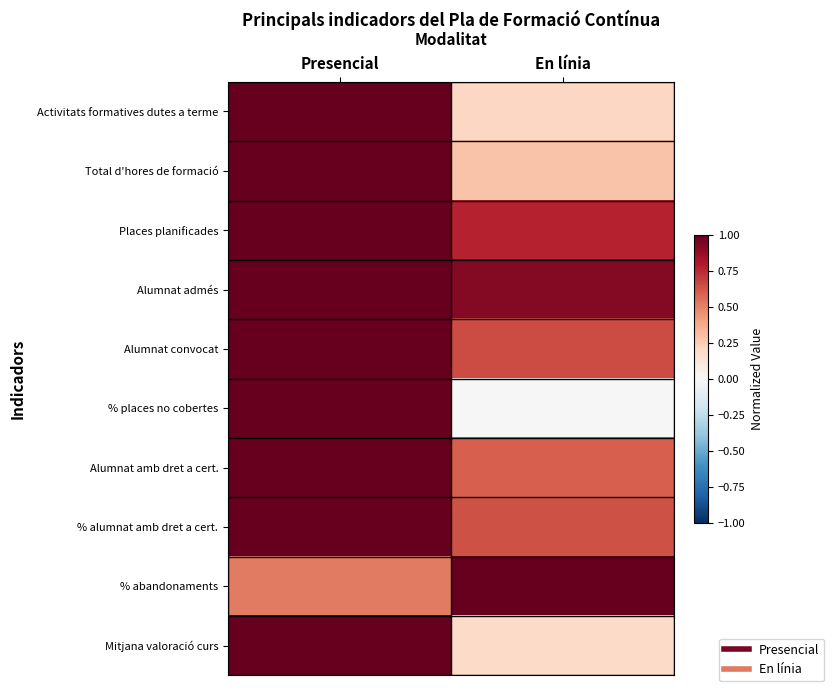

Reading left to right, extract all data points from this chart.

Activitats formatives dutes a terme: Presencial=1.0	En línia=0.2
Total d'hores de formació: Presencial=1.0	En línia=0.3
Places planificades: Presencial=1.0	En línia=0.8
Alumnat admés: Presencial=1.0	En línia=0.9
Alumnat convocat: Presencial=1.0	En línia=0.7
% places no cobertes: Presencial=1.0	En línia=0.0
Alumnat amb dret a cert.: Presencial=1.0	En línia=0.6
% alumnat amb dret a cert.: Presencial=1.0	En línia=0.6
% abandonaments: Presencial=0.5	En línia=1.0
Mitjana valoració curs: Presencial=1.0	En línia=0.2